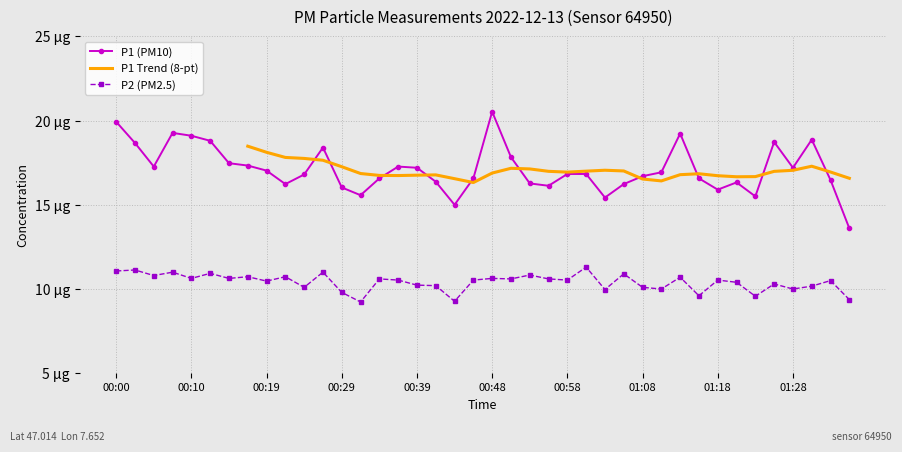

What is the label of the 30th point from the right?

00:24